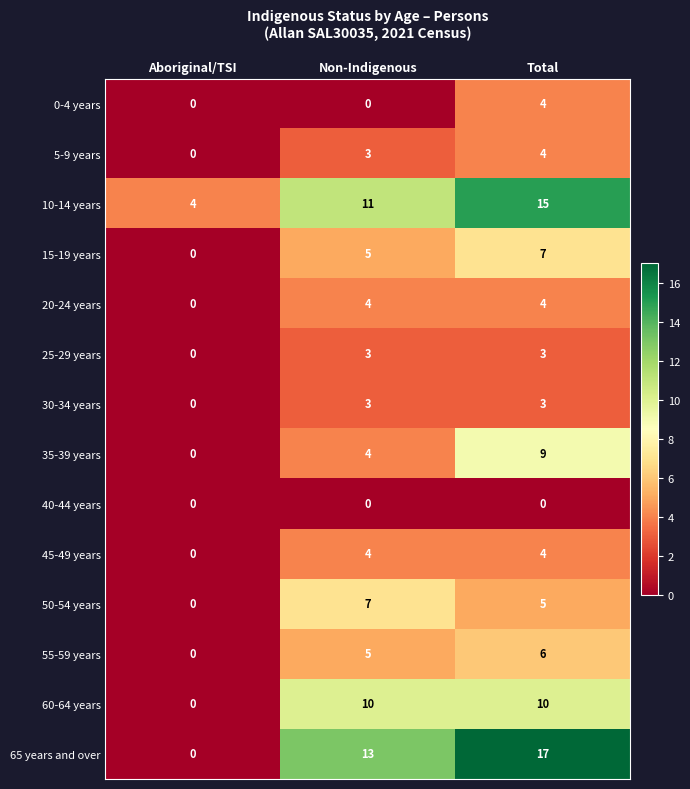

What is the greatest value displayed?

17